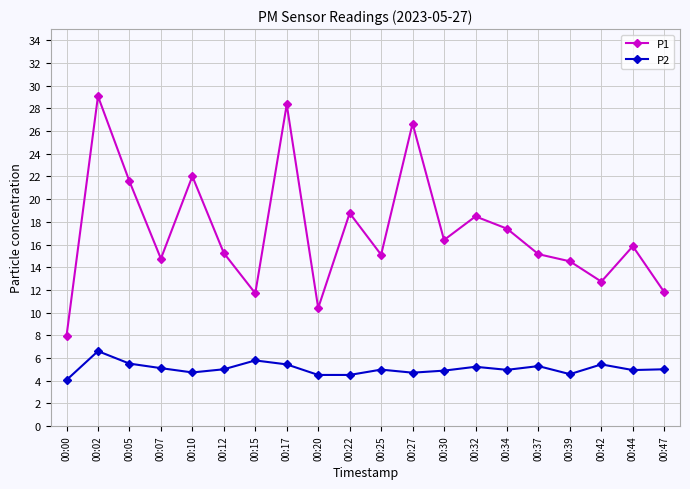

Read the P1 value at 00:17.

28.4